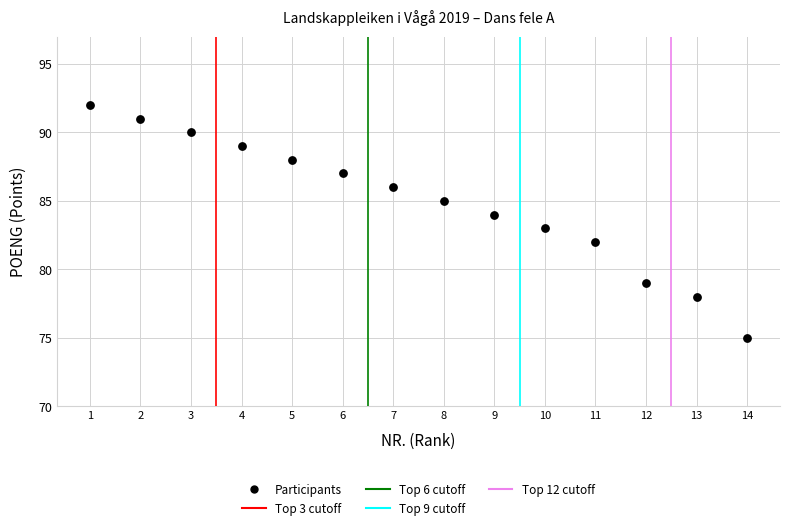

What is the range of Y values (max minus min)?

17